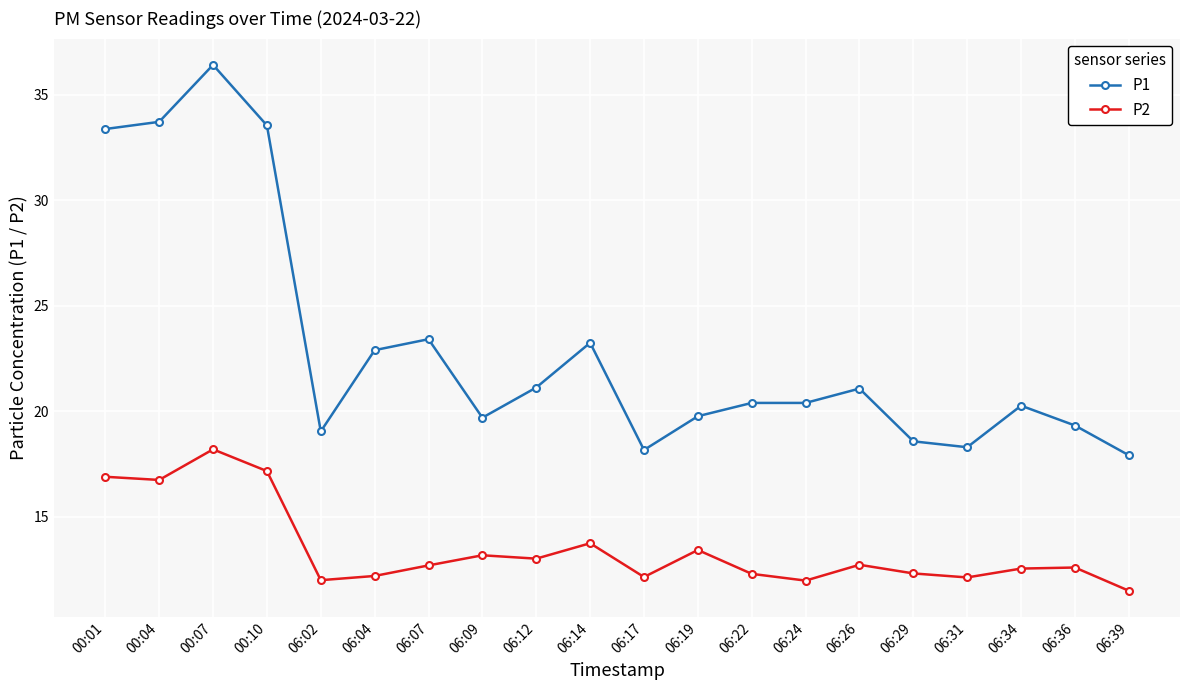

What is the sum of all P1 values?

460.7